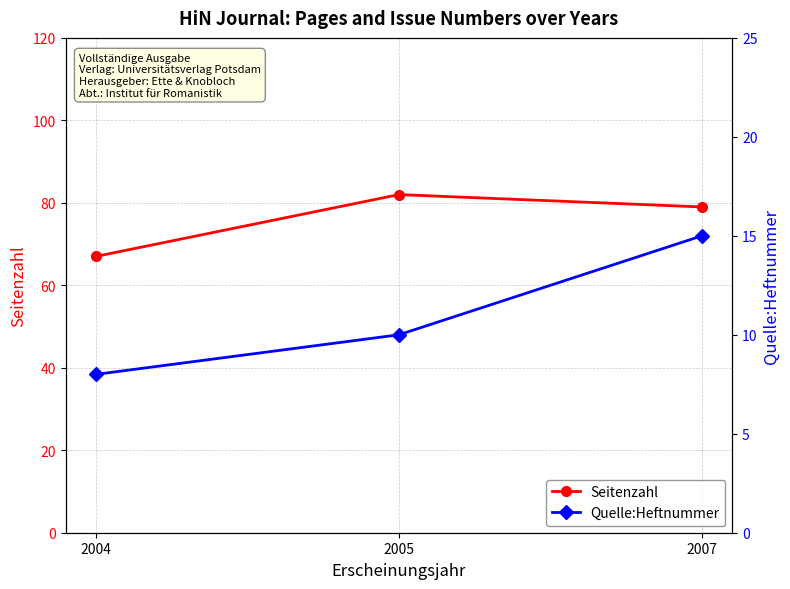

Which category has the highest value in the Seitenzahl series?

2005